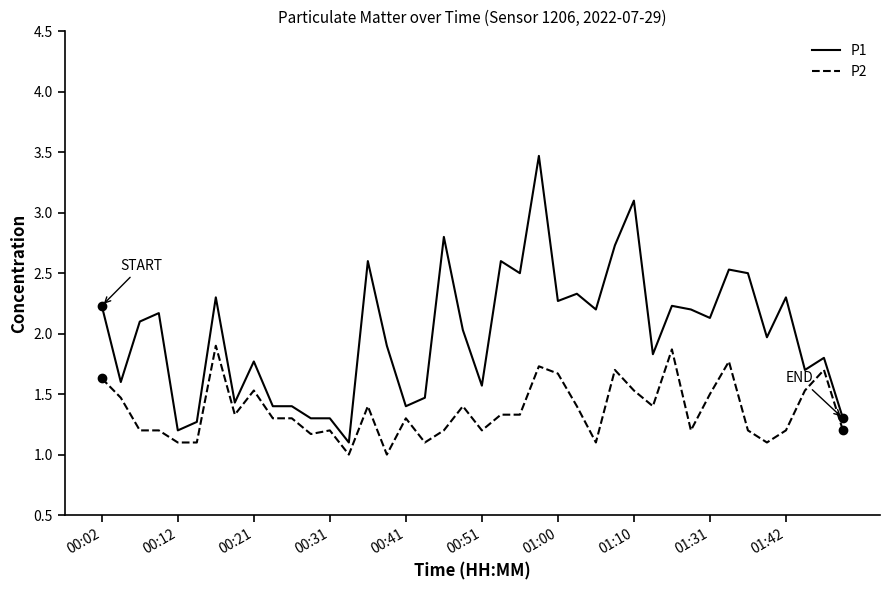

Which series has the largest range (max minus min)?

P1